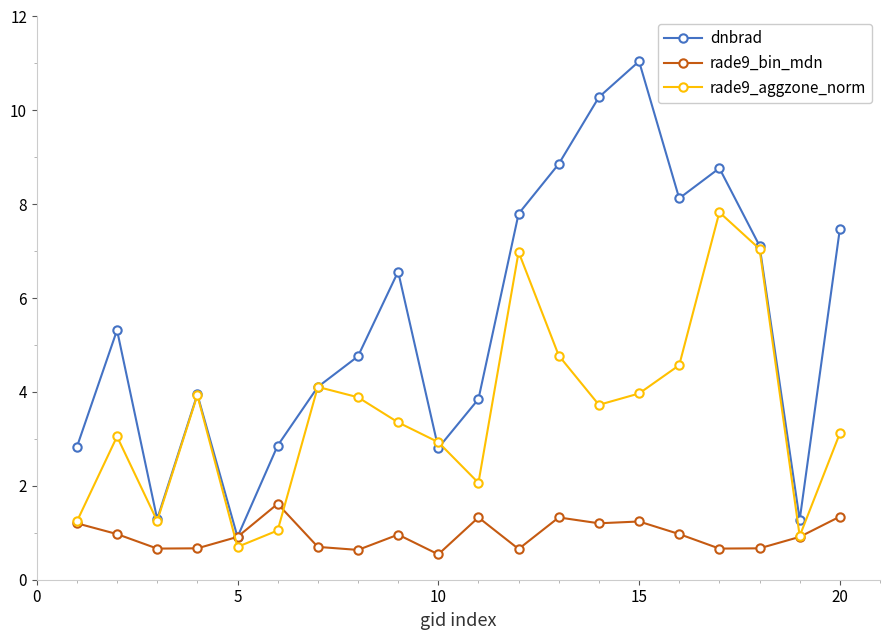

List the series in order of their peak value, highest first.

dnbrad, rade9_aggzone_norm, rade9_bin_mdn